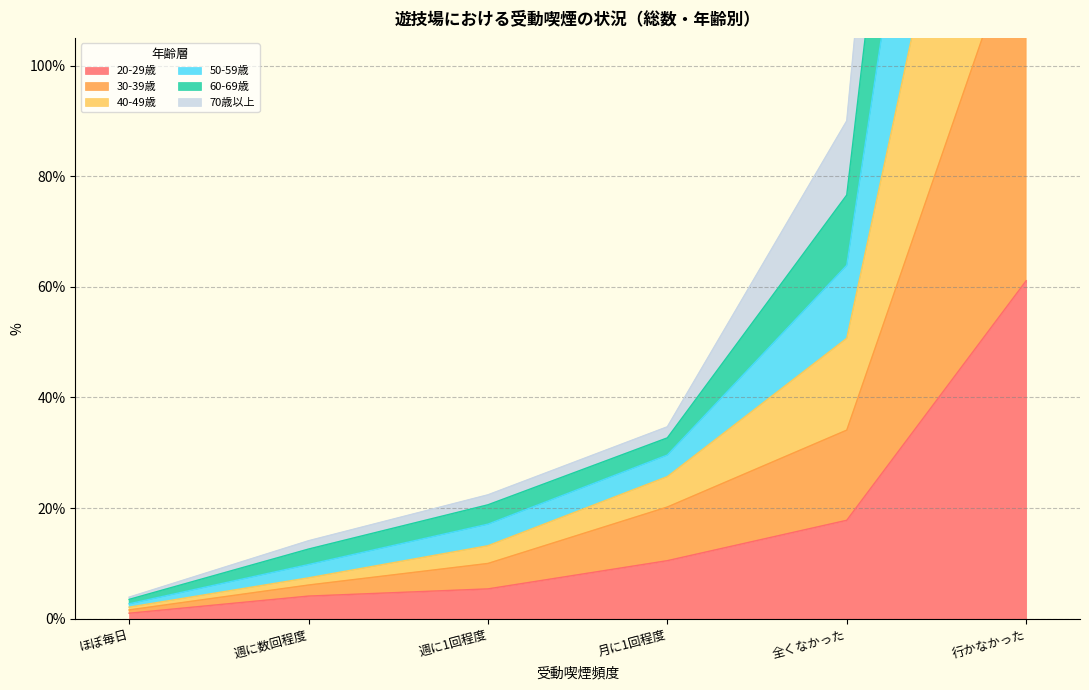

Is it true that 20-29歳 equals 39.5 at 行かなかった?

False